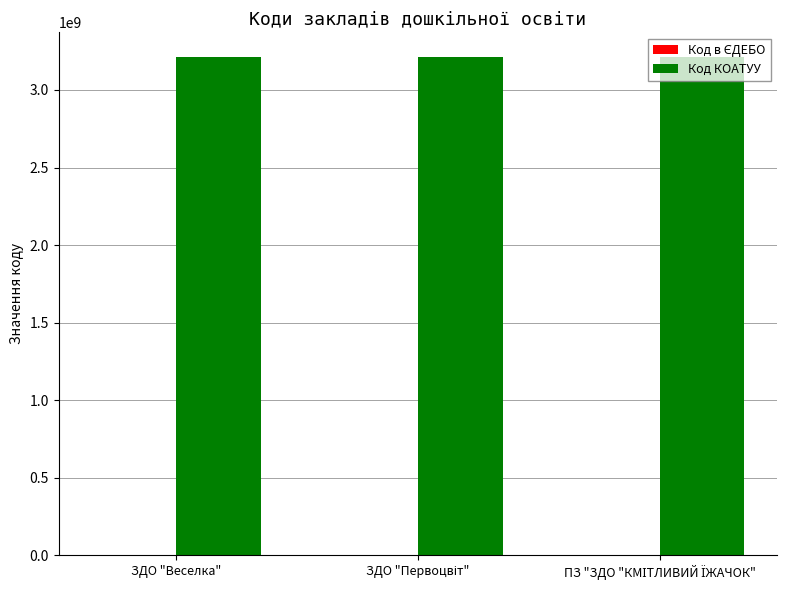

What is the maximum value shown in the chart?

3210945900